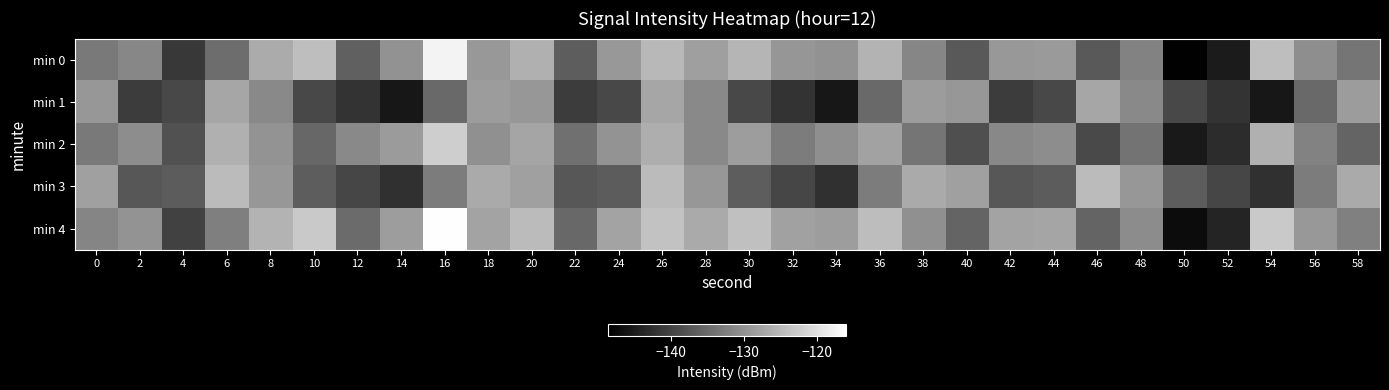

How many series are shown in this chart?

5